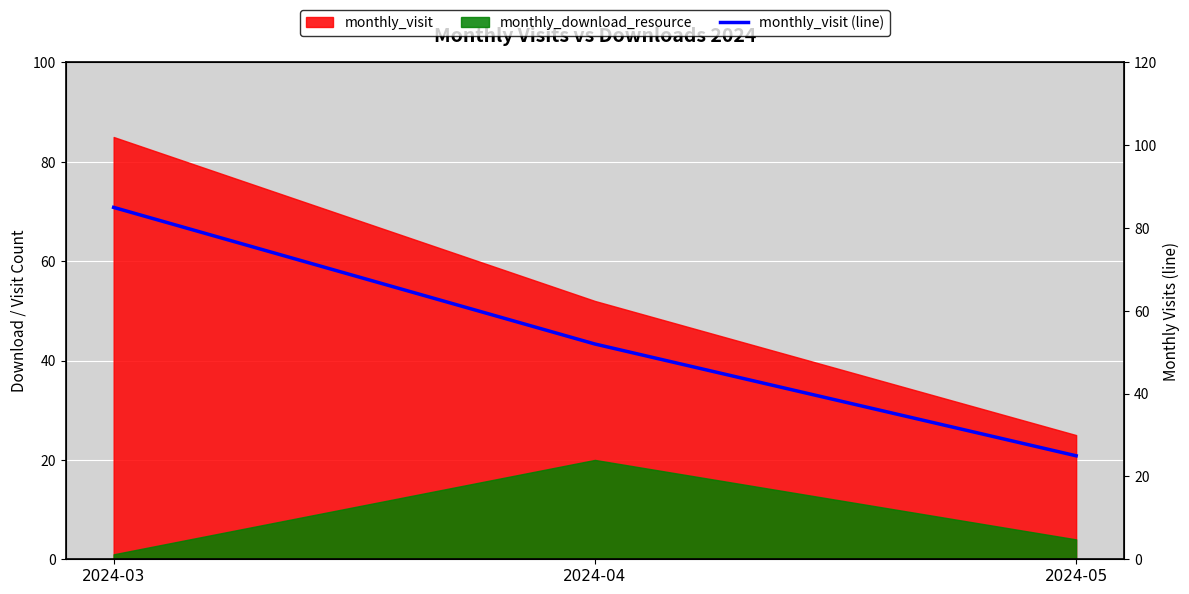

How many lines are shown in the chart?

1